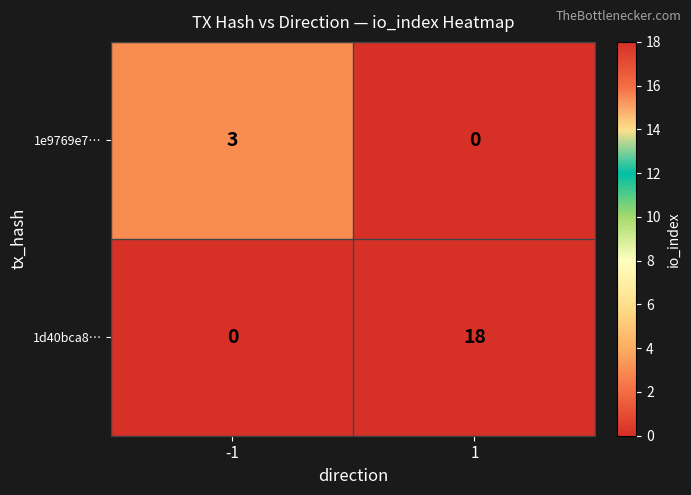

Which series has the largest total across all categories?

1d40bca8…